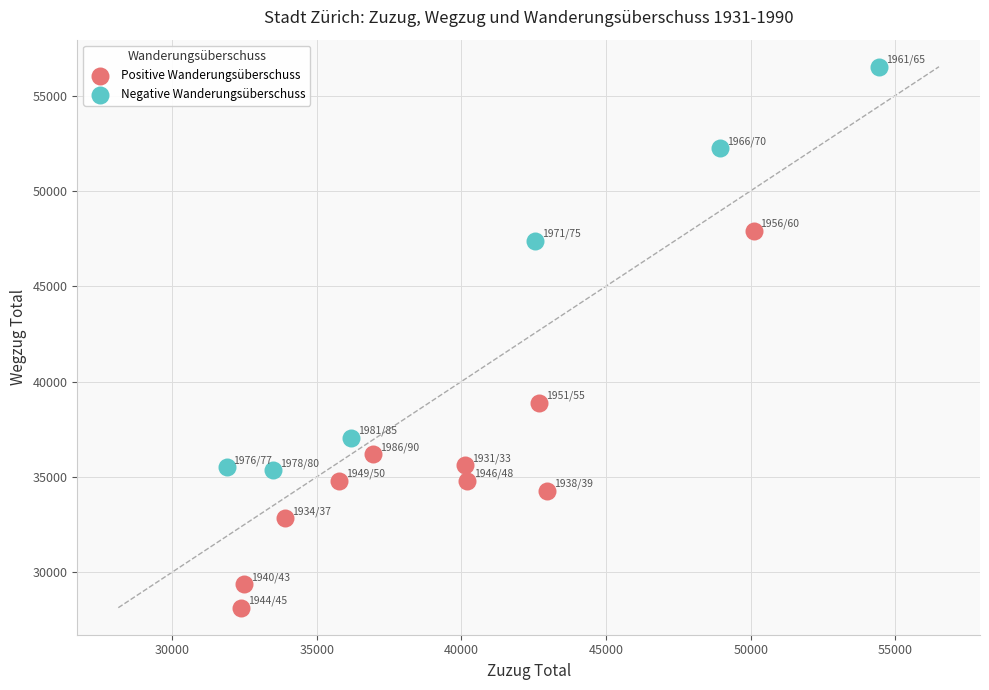

Which series reaches the maximum Y coordinate?

Negative Wanderungsüberschuss